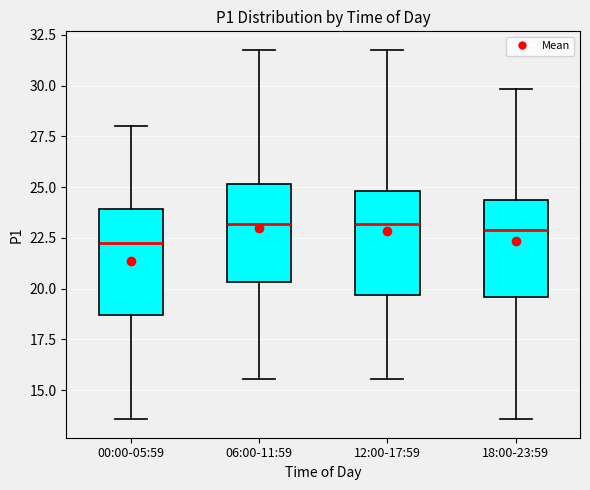

Where does the lower whisker of the box for 12:00-17:59 end on the y-axis? The values are not printed on the chart, so give them approximately, as read against the axis.

15.5